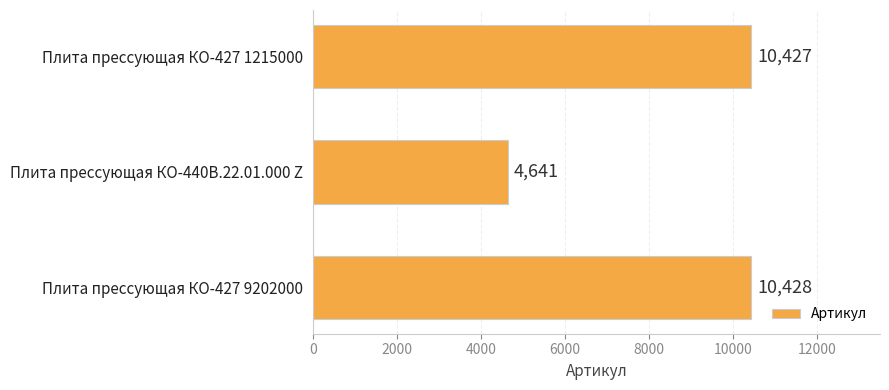

Which label corresponds to the smallest value in the chart?

Плита прессующая КО-440В.22.01.000 Z